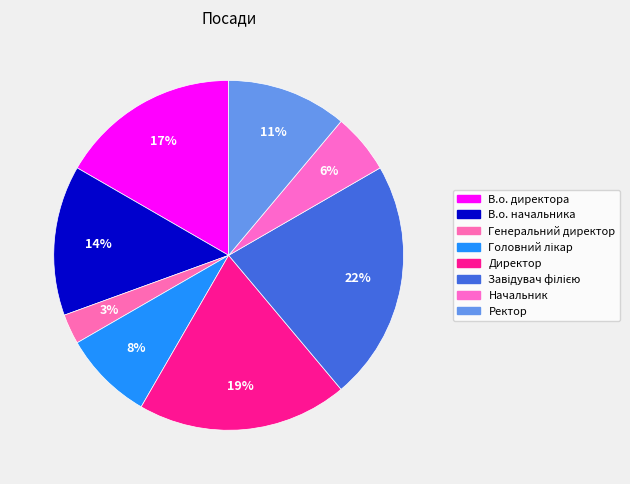

What is the smallest slice in the pie chart?

Генеральний директор